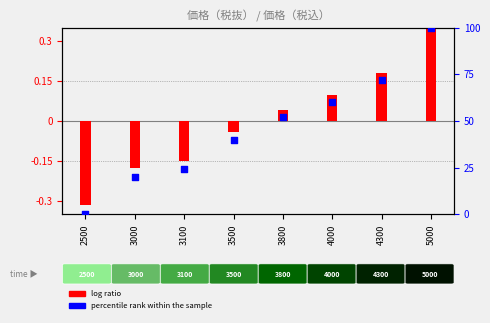

At which category is the sum across all series the highest?

5000